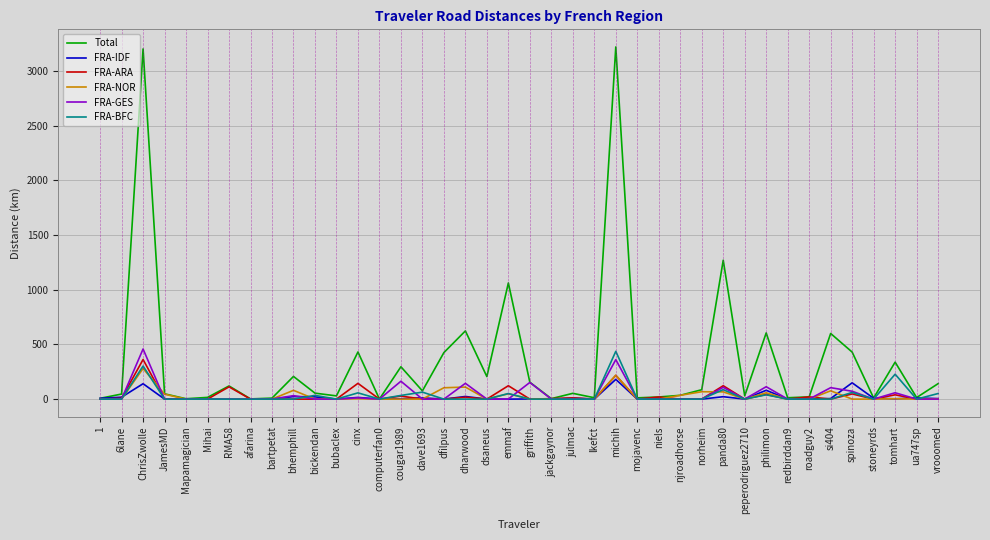

Which series has the largest total across all categories?

Total